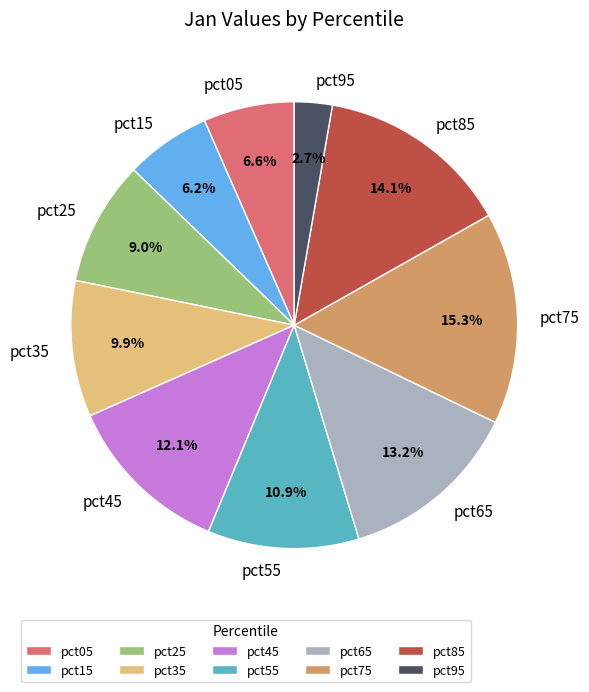

Which category has the smallest portion of the pie?

pct95